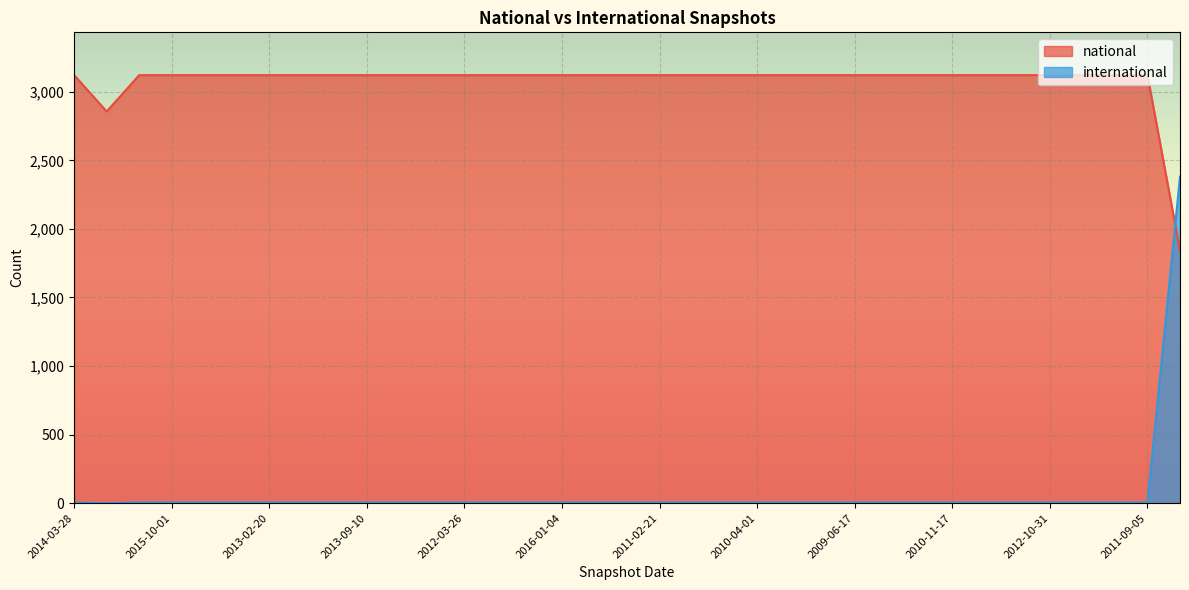

At which category is the sum across all series the highest?

2008-04-01